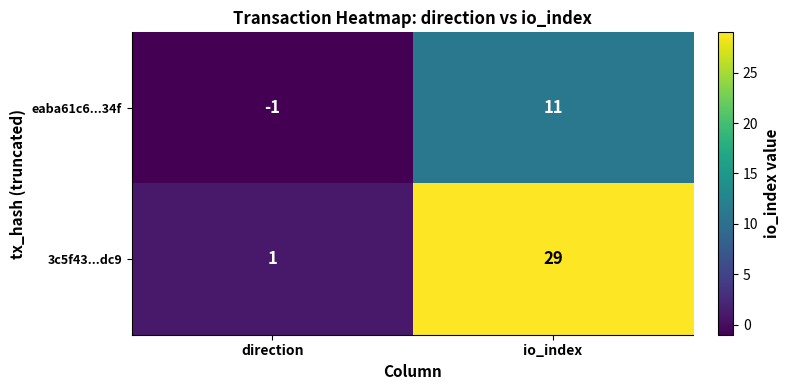

Reading right to left, transcribe all the data shown in this chart.

eaba61c6...34f: 11	-1
3c5f43...dc9: 29	1